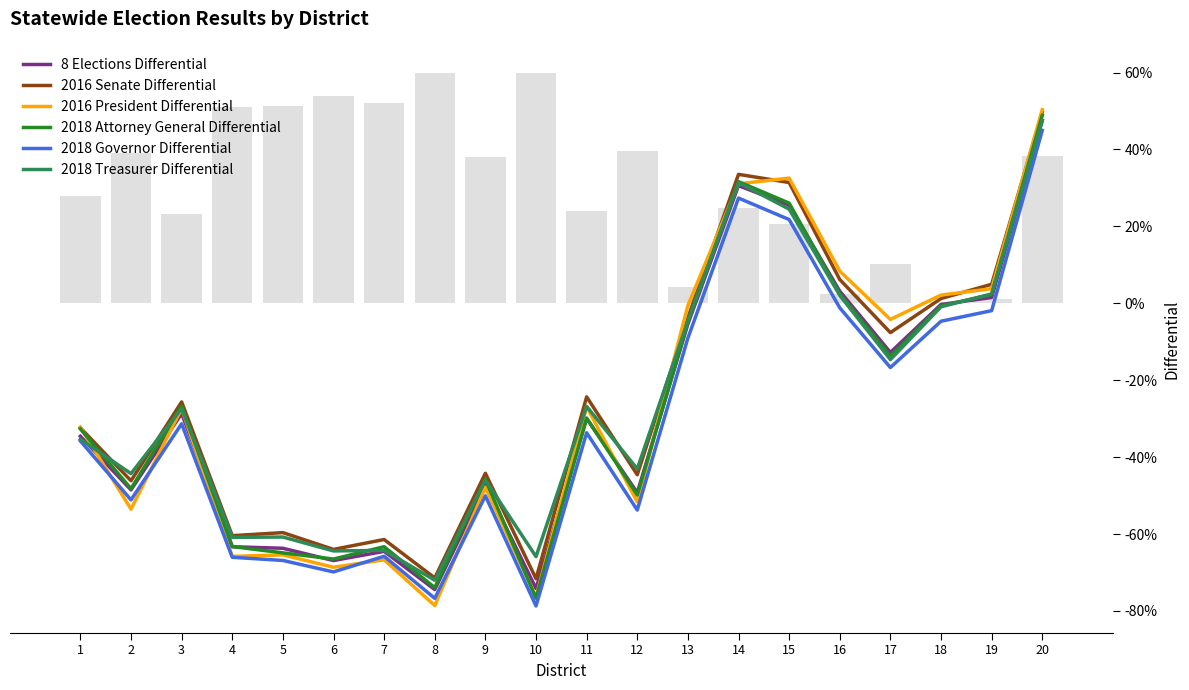

What is the sum of the 2018 Treasurer Differential values at 2 and 19?

-0.4